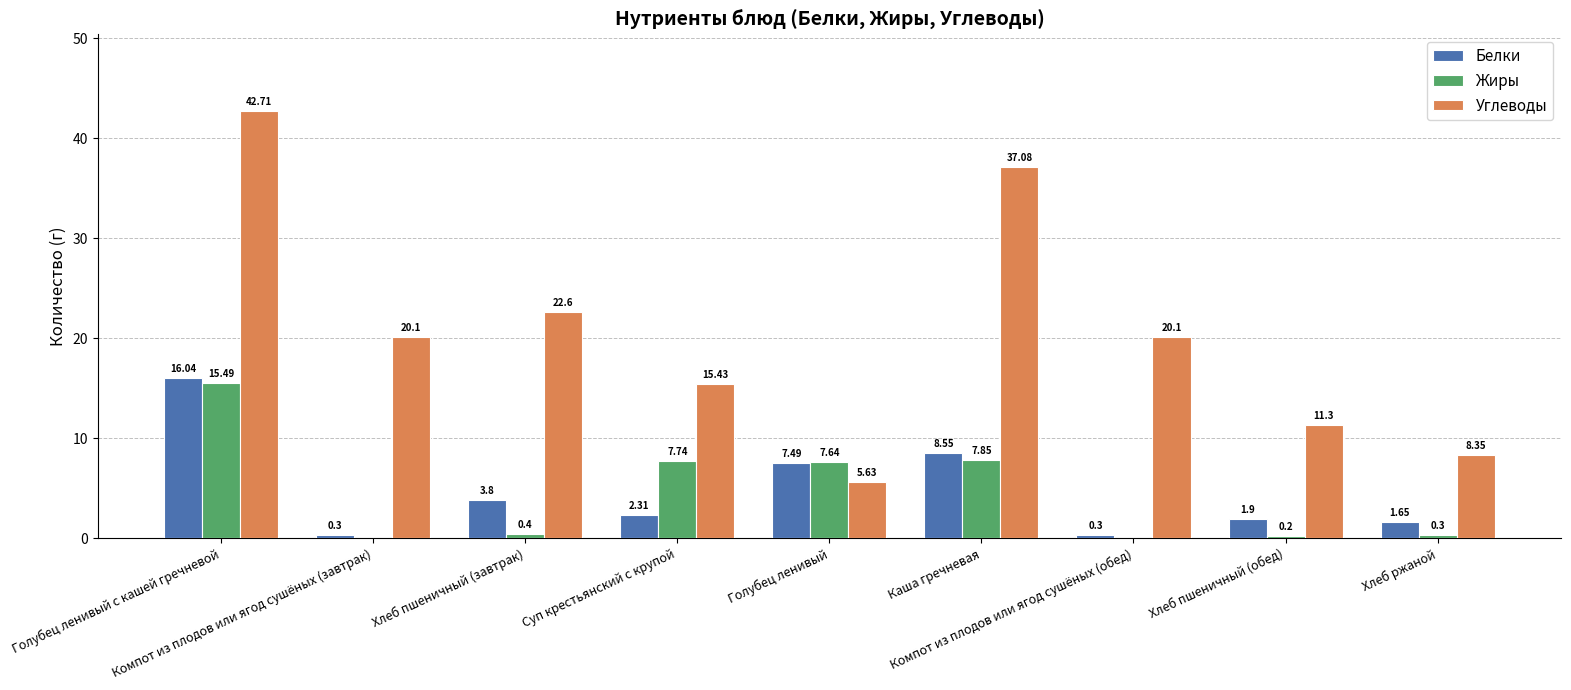

What is the sum of all Белки values?

42.3